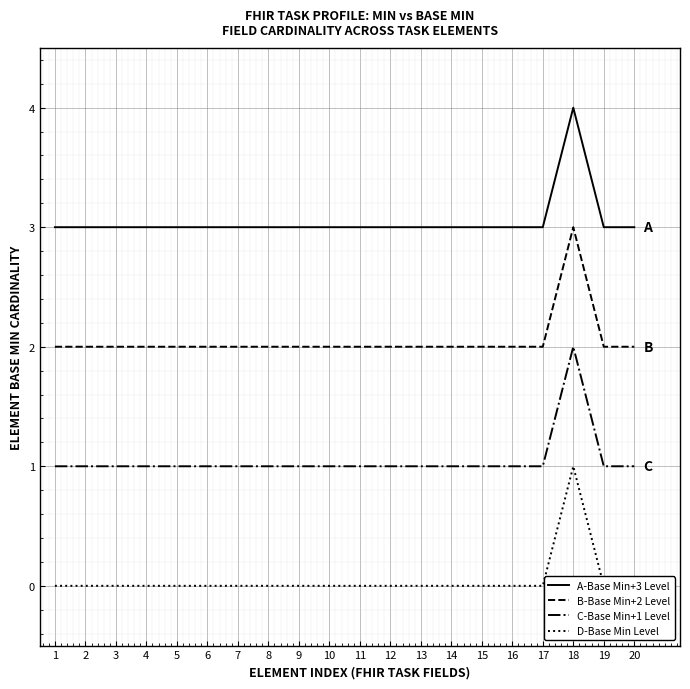

List the series in order of their peak value, lowest first.

D-Base Min Level, C-Base Min+1 Level, B-Base Min+2 Level, A-Base Min+3 Level